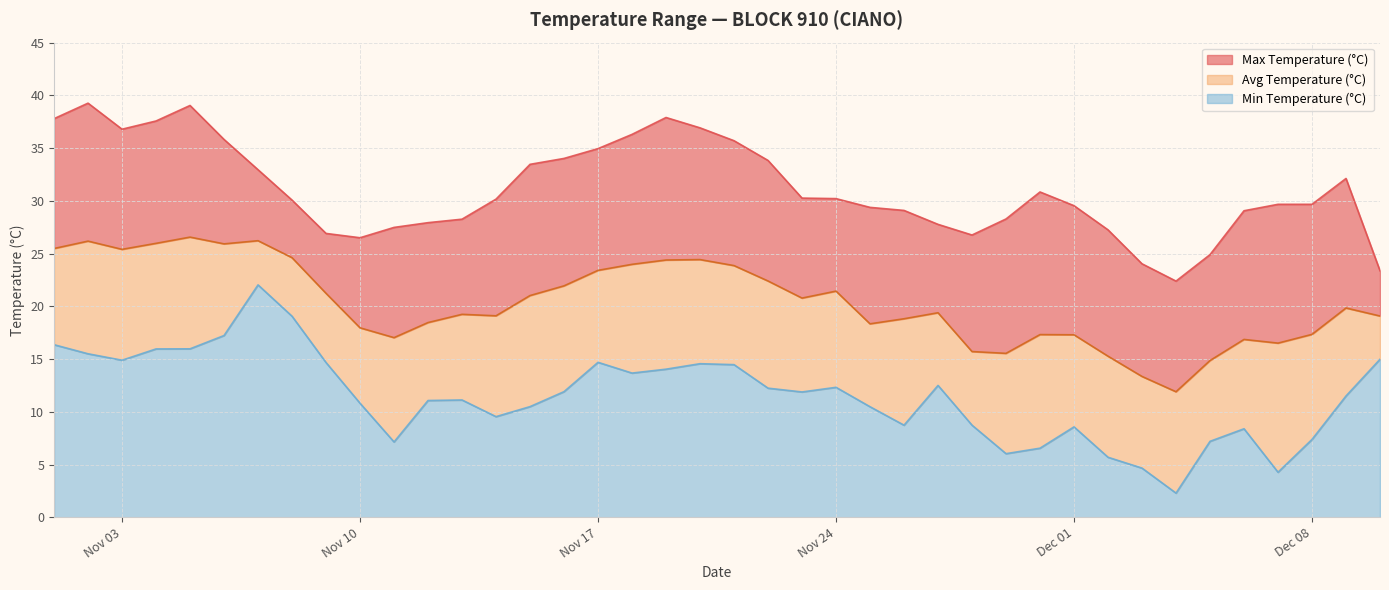

The Avg Temperature (°C) series shows 19.2 at 2020-11-13. True or false?

True